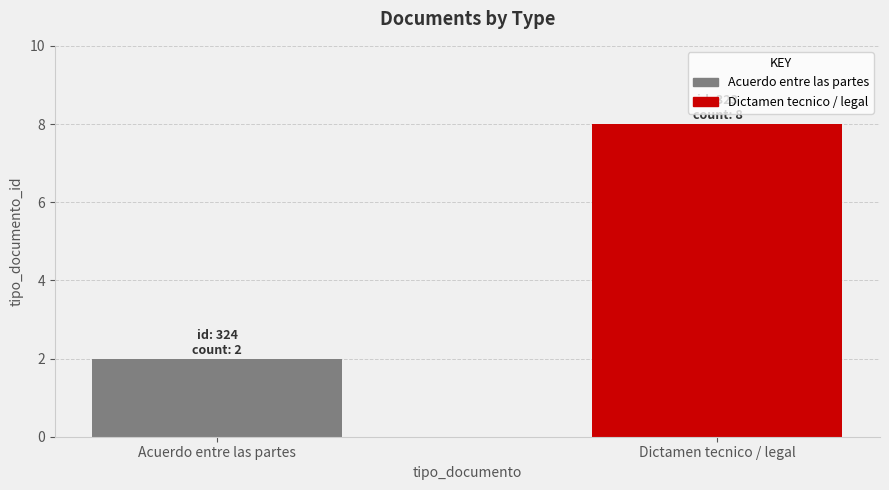

True or false: the data shows 2 at Acuerdo entre las partes.

True